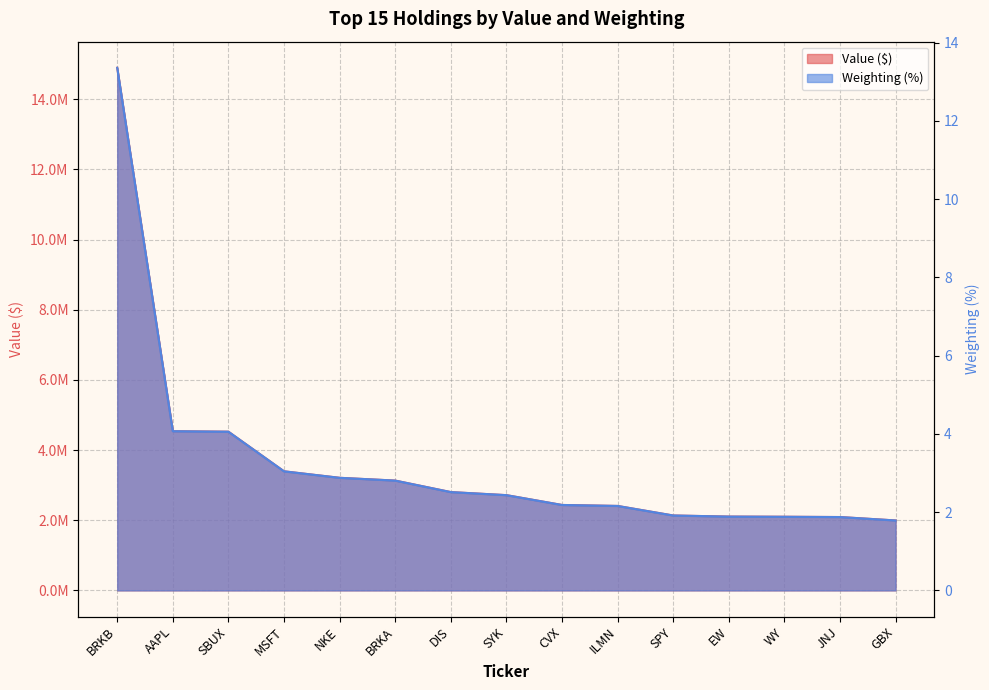

What are all the series names shown in the legend?

Value, Weighting